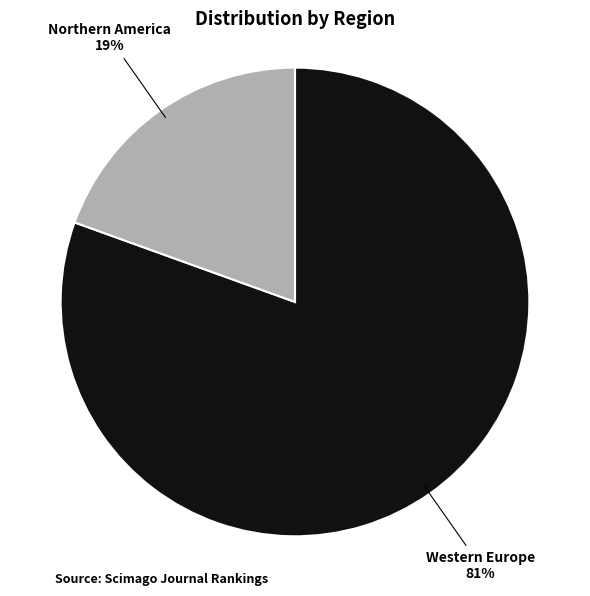

To the nearest percent, what is the average slice percentage?

50%